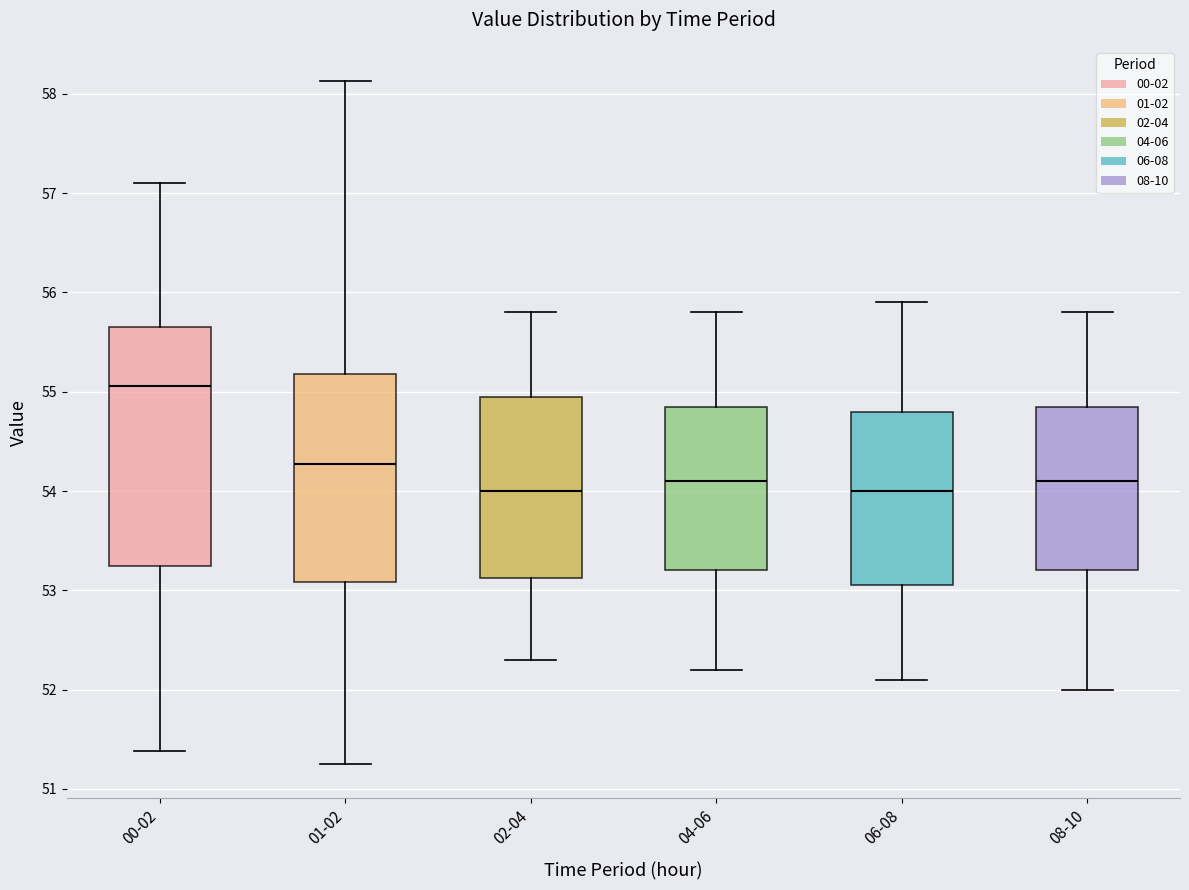

Reading left to right, read every box against the y-axis: the position of its median line, the range the box covers, and the ends of its whiskers. The values are not printed on the chart, so give them approximately, as read against the axis.

00-02: median 55.1, box 53.2 to 55.7, whiskers 51.4 to 57.1
01-02: median 54.3, box 53.1 to 55.2, whiskers 51.3 to 58.1
02-04: median 54.0, box 53.1 to 55.0, whiskers 52.3 to 55.8
04-06: median 54.1, box 53.2 to 54.9, whiskers 52.2 to 55.8
06-08: median 54.0, box 53.1 to 54.8, whiskers 52.1 to 55.9
08-10: median 54.1, box 53.2 to 54.9, whiskers 52.0 to 55.8